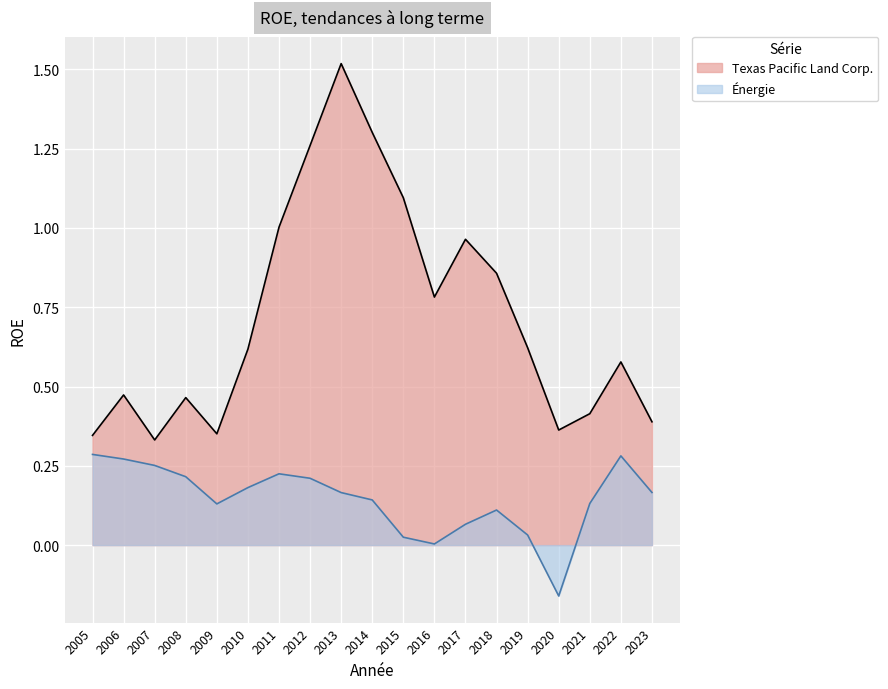

Rank the categories by Texas Pacific Land Corp. value from lowest to highest.

2007, 2005, 2009, 2020, 2023, 2021, 2008, 2006, 2022, 2010, 2019, 2016, 2018, 2017, 2011, 2015, 2012, 2014, 2013